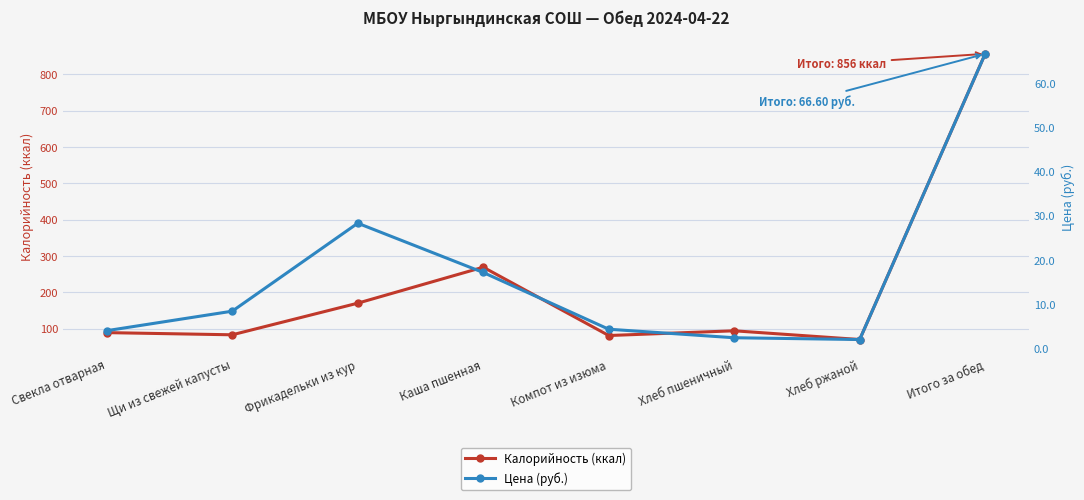

What is the sum of the Калорийность (ккал) values at Фрикадельки из кур and Свекла отварная?

259